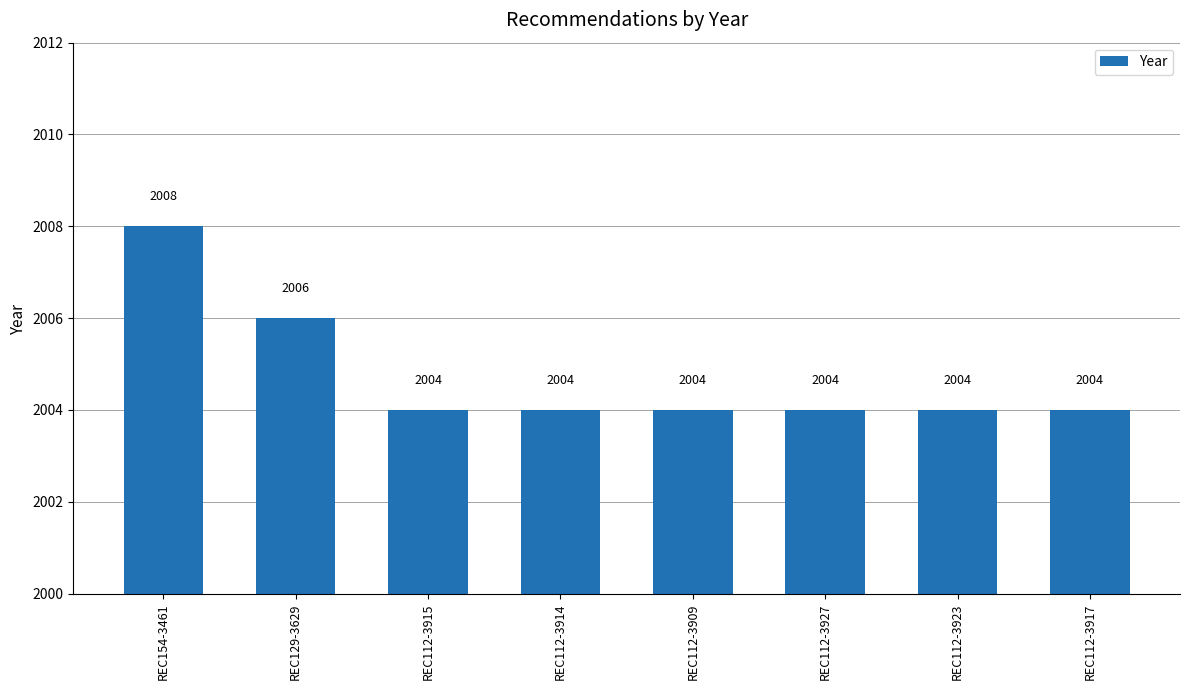

What is the value of the 4th bar from the left?

2004